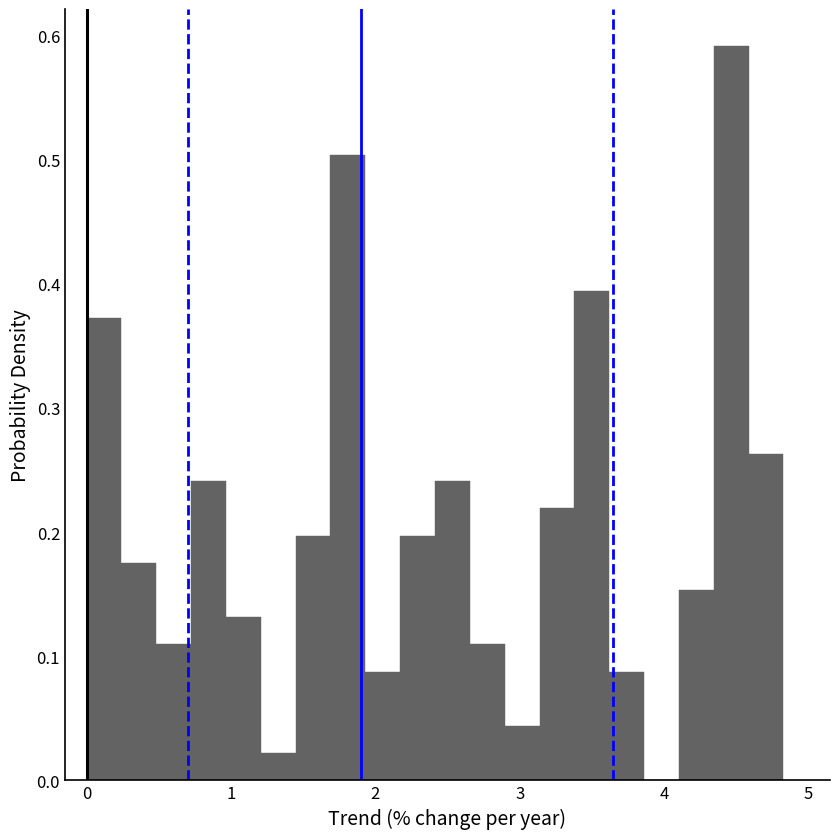

Around what value on the x-axis is the tallest bar? Give the approximate position of its centre, as read against the axis.

4.5